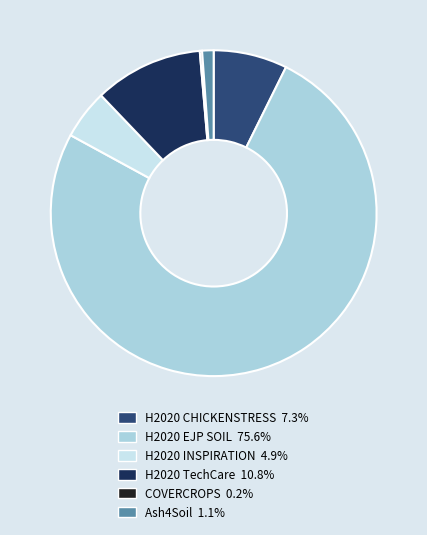

Does H2020 EJP SOIL account for over 50% of the chart?

Yes